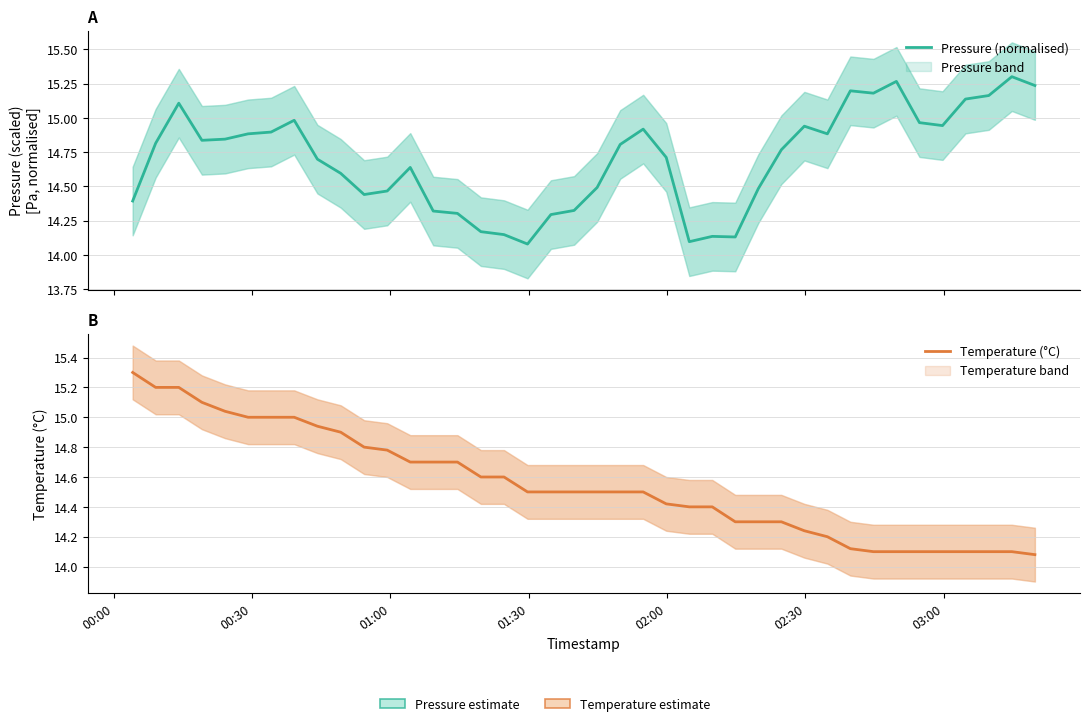

How many intersections are there between Pressure (normalised) and Temperature (°C)?

3